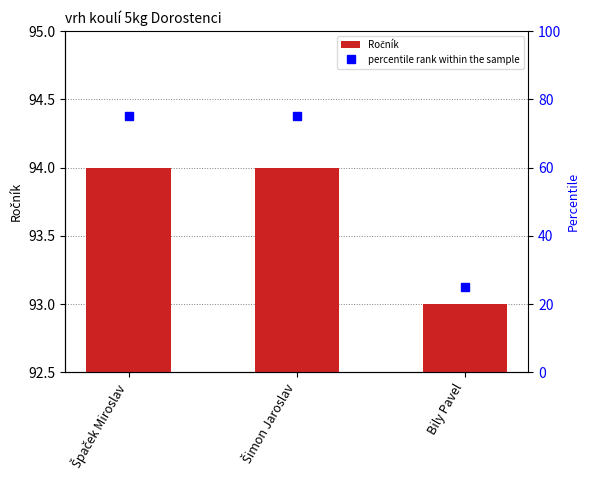

How many values in the Ročník series are below 94?

1